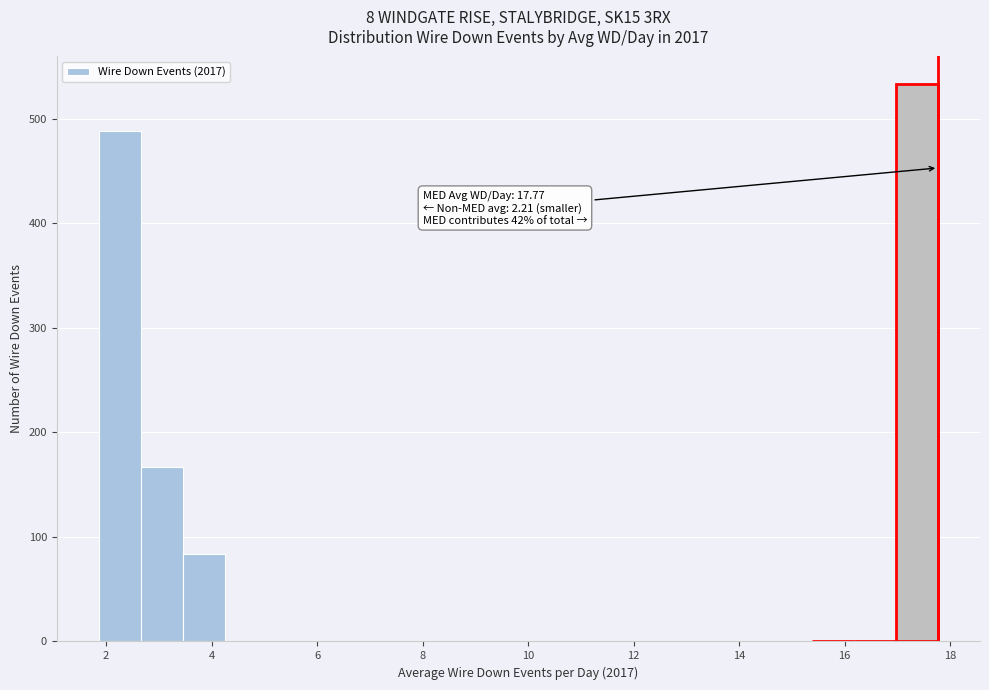

Read against the x-axis, roughly where is the centre of the tallest bar?

17.4